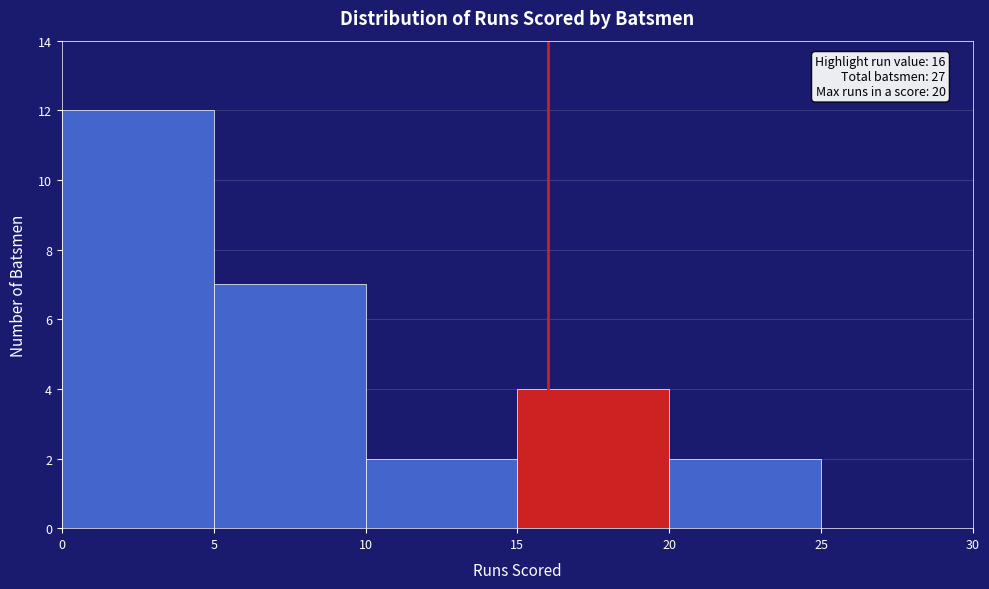

Over which range of the x-axis is the bar tallest?

0 to 5